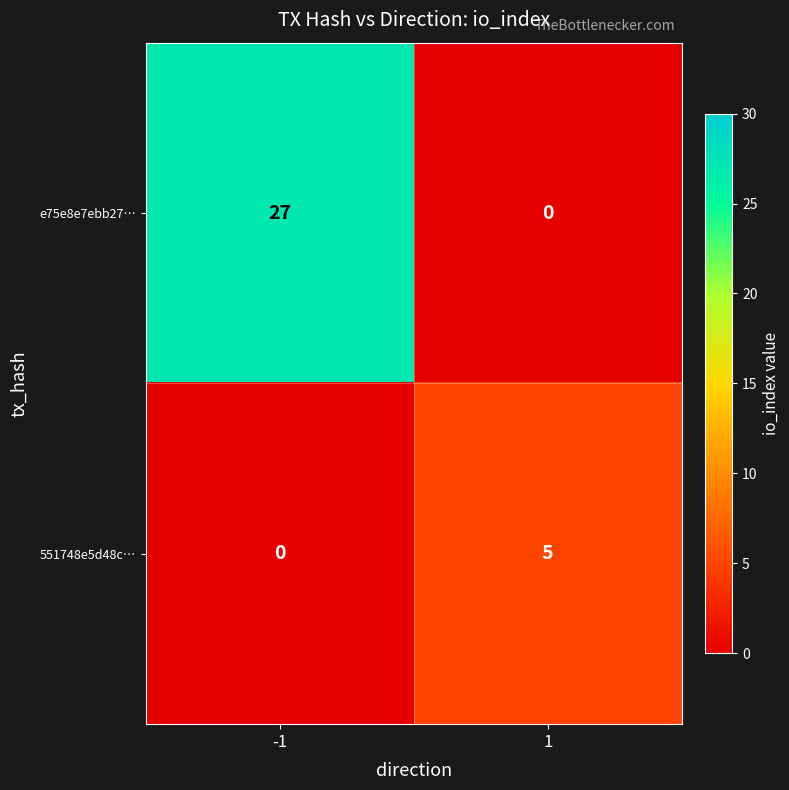

What is the sum of the e75e8e7ebb27… values at -1 and 1?

27